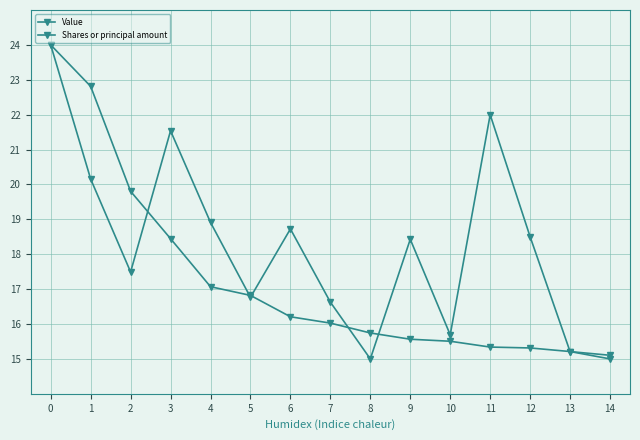

Does the chart have visible grid lines?

Yes